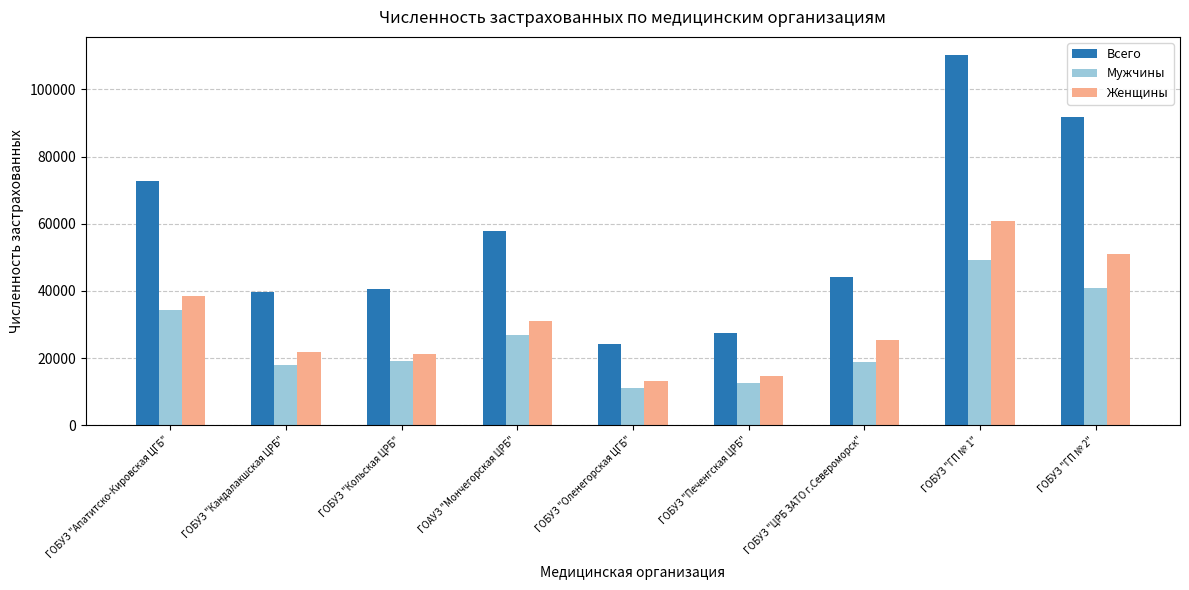

What is the difference between the maximum and minimum values in the Всего series?

85831